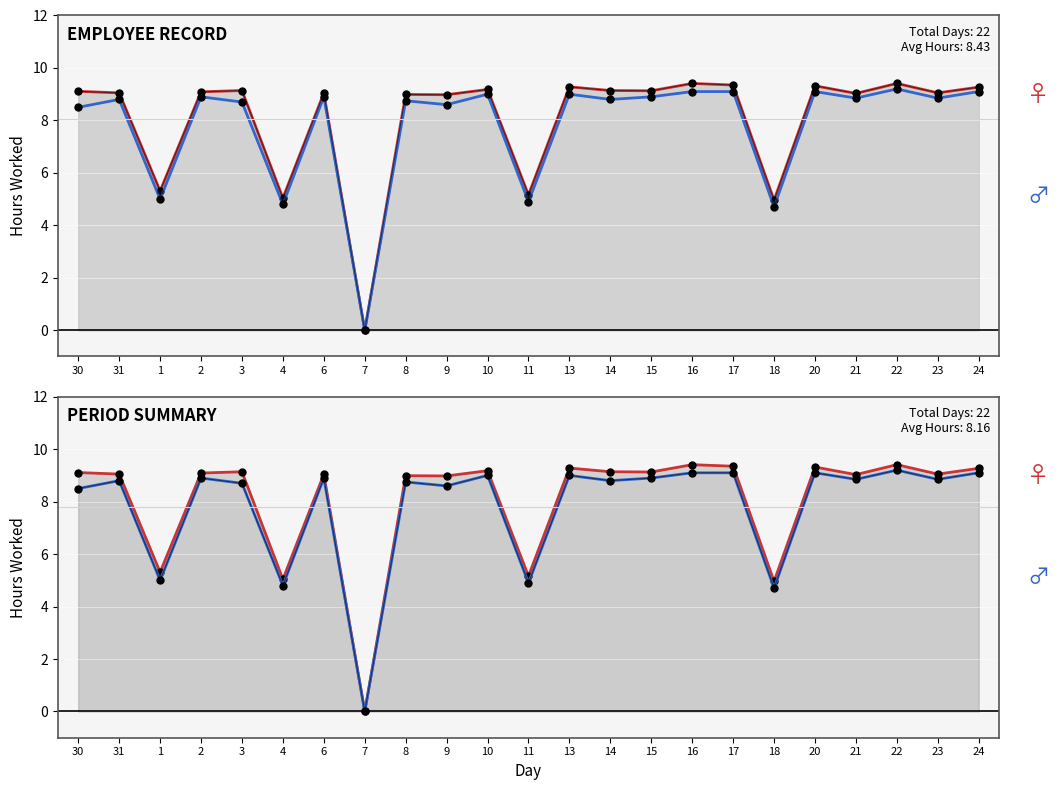

Where does the Low (Female) series first go above 9?

30